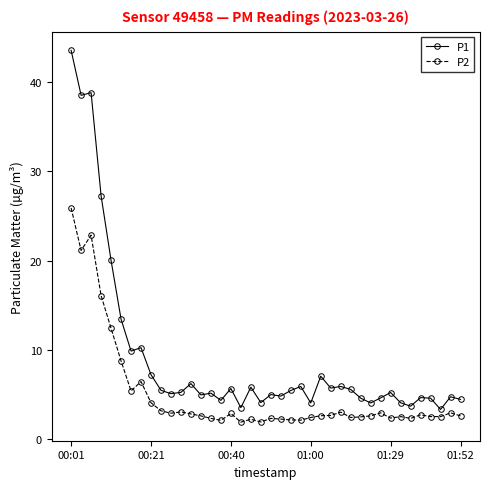

Which series has the widest spread of values?

P1